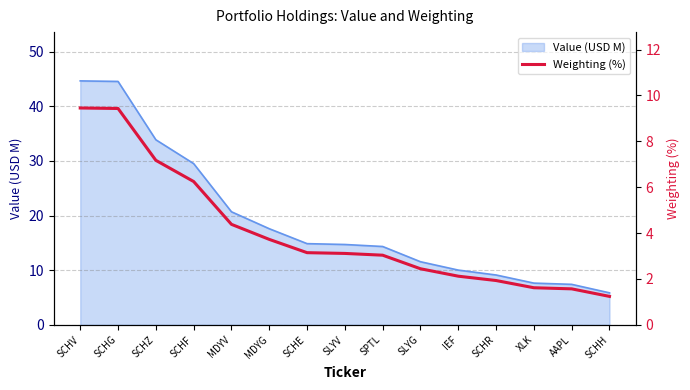

Which has a higher value, SCHE or SCHG?

SCHG